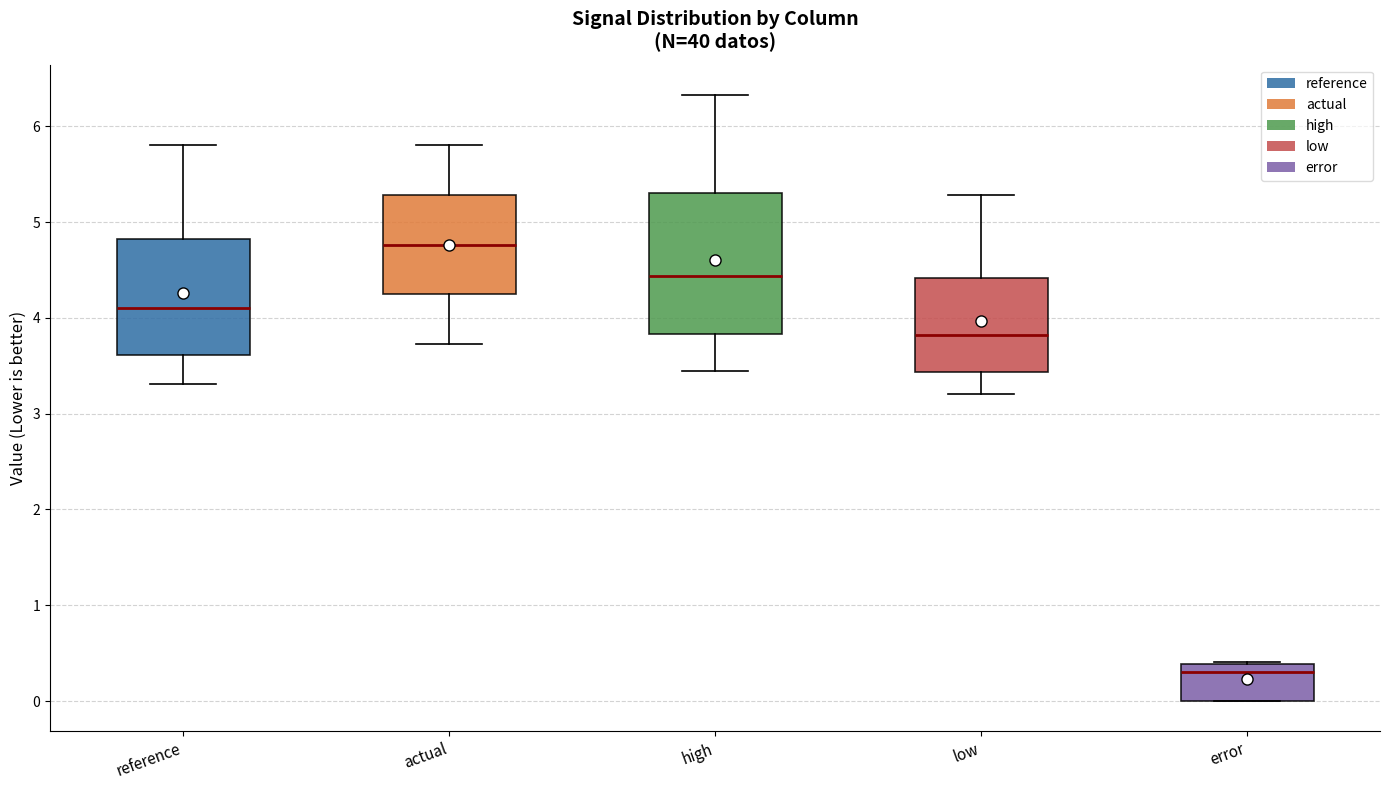

Which box is the tallest, from its lower edge to its upper edge?

high